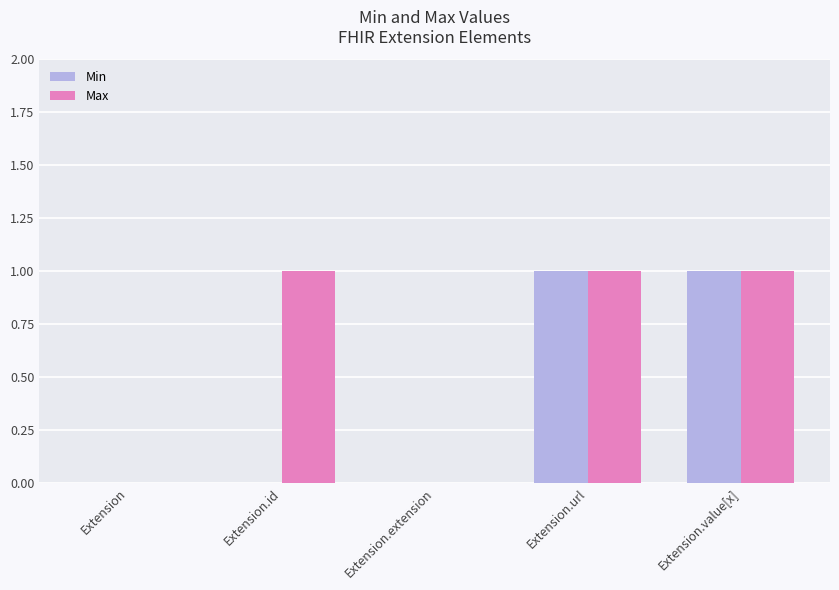

What is the maximum value for Min?

1